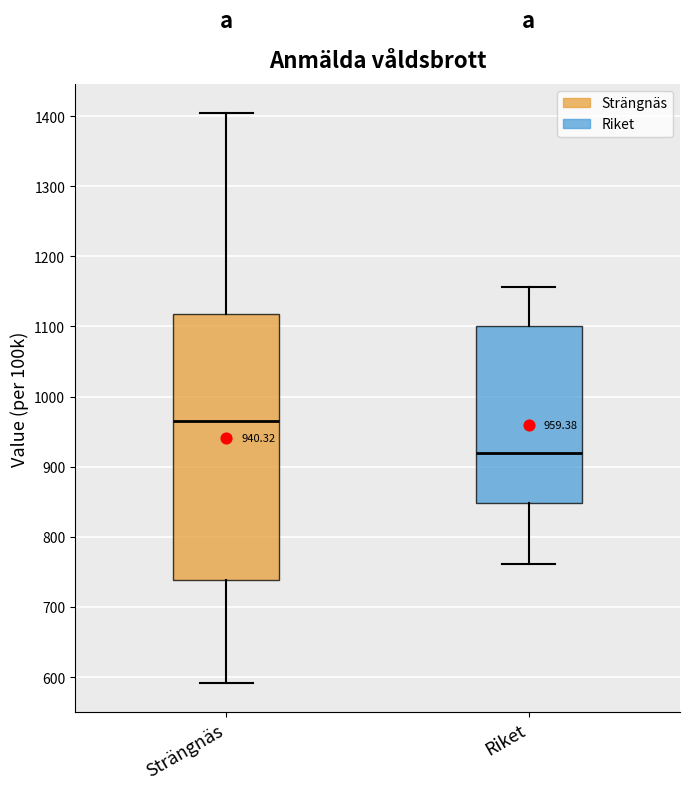

Which box is the tallest, from its lower edge to its upper edge?

Strängnäs